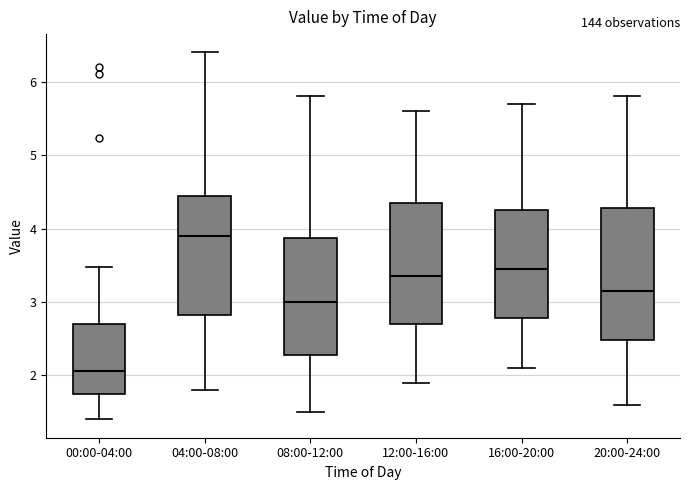

Which box has the lowest median line?

00:00-04:00